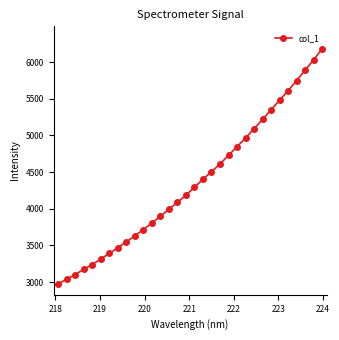

What is the difference between the maximum and minimum values?

3201.9